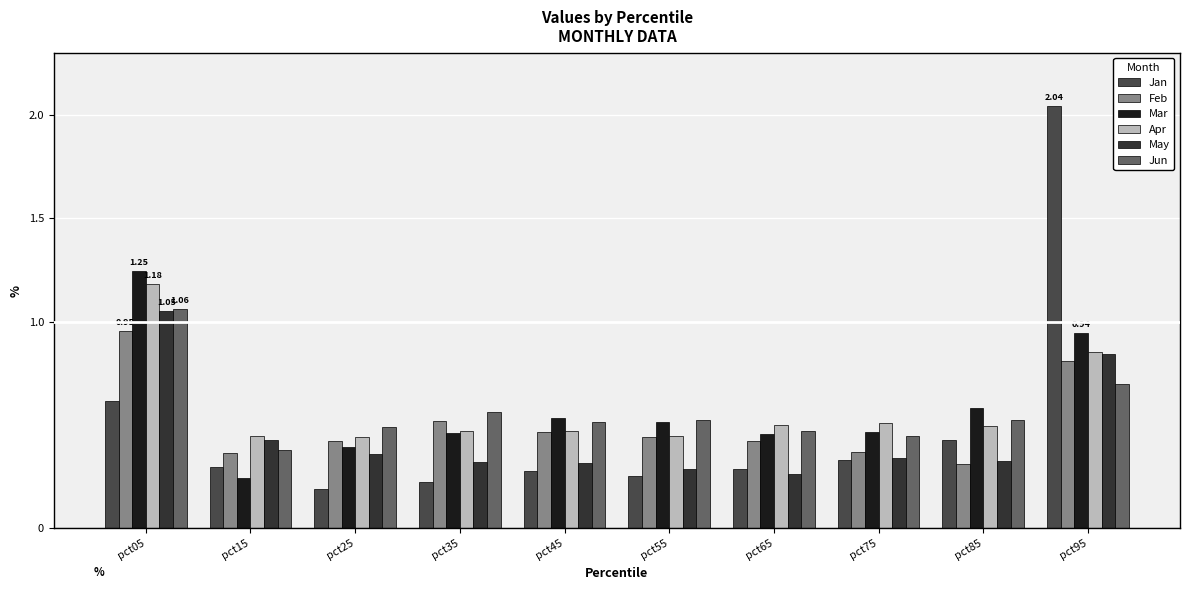

How many groups of bars are there?

10